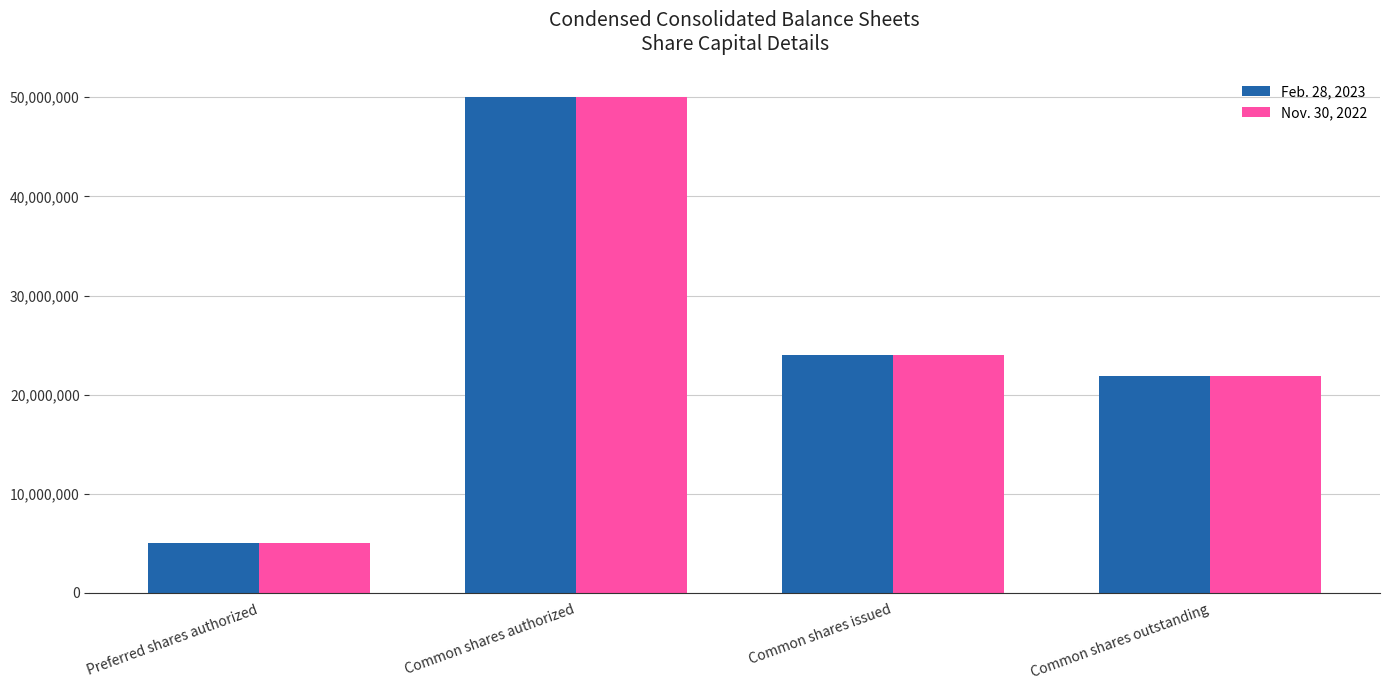

Rank the series at Common shares issued from highest to lowest value.

Feb. 28, 2023, Nov. 30, 2022